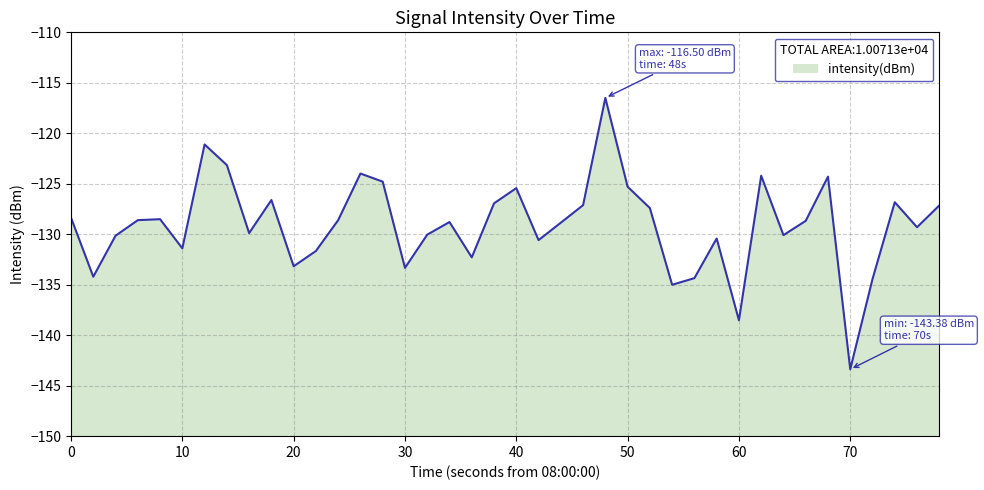

How many lines are shown in the chart?

1